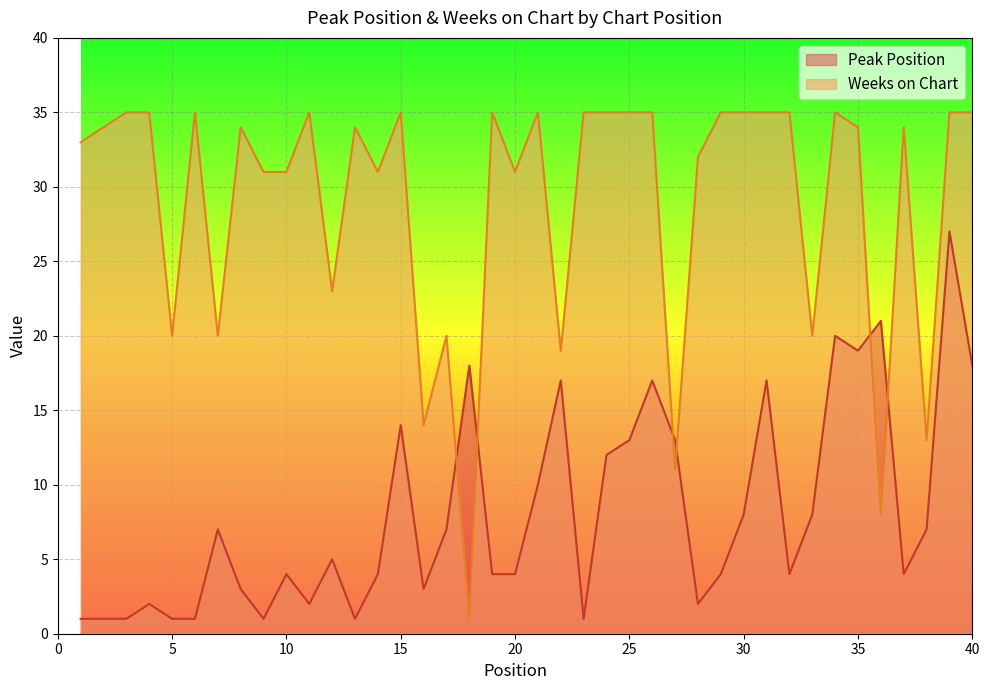

What is the sum of the Peak Position values at 23 and 35?

20